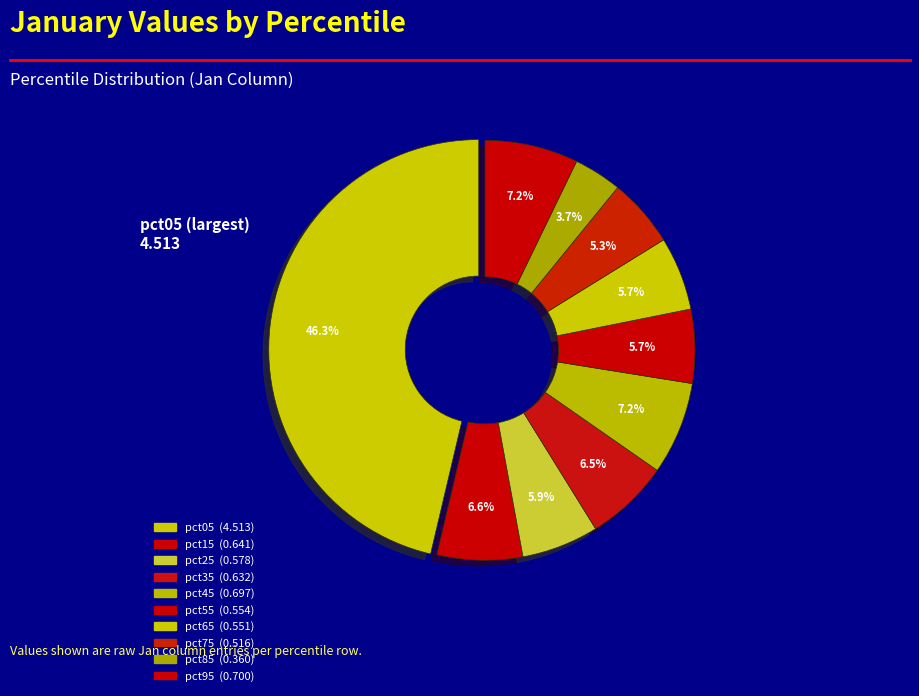

How many slices are in this pie chart?

10